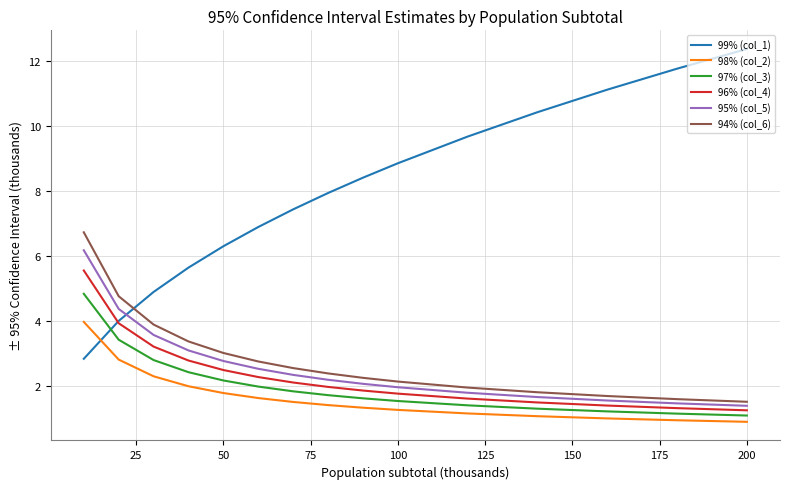

Which series has the largest range (max minus min)?

99% (col_1)